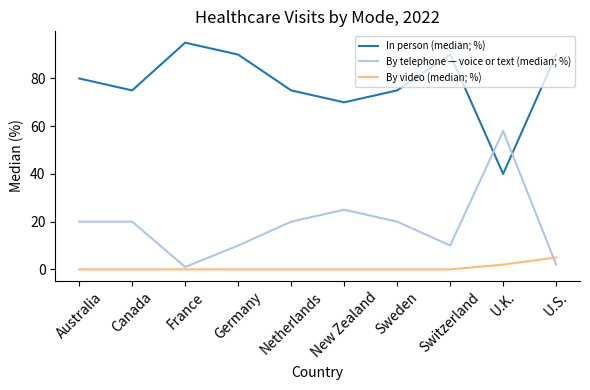

Reading left to right, extract all data points from this chart.

In person (median; %): Australia=80	Canada=75	France=95	Germany=90	Netherlands=75	New Zealand=70	Sweden=75	Switzerland=90	U.K.=40	U.S.=90
By telephone — voice or text (median; %): Australia=20	Canada=20	France=1	Germany=10	Netherlands=20	New Zealand=25	Sweden=20	Switzerland=10	U.K.=58	U.S.=2
By video (median; %): Australia=0	Canada=0	France=0	Germany=0	Netherlands=0	New Zealand=0	Sweden=0	Switzerland=0	U.K.=2	U.S.=5